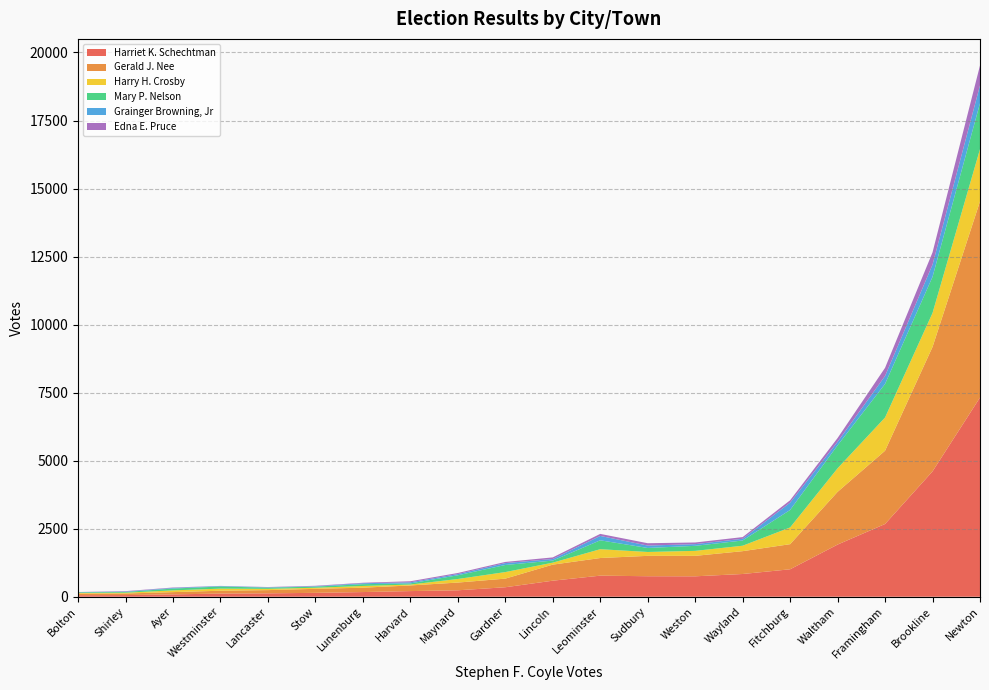

At which category is the sum across all series the highest?

Newton